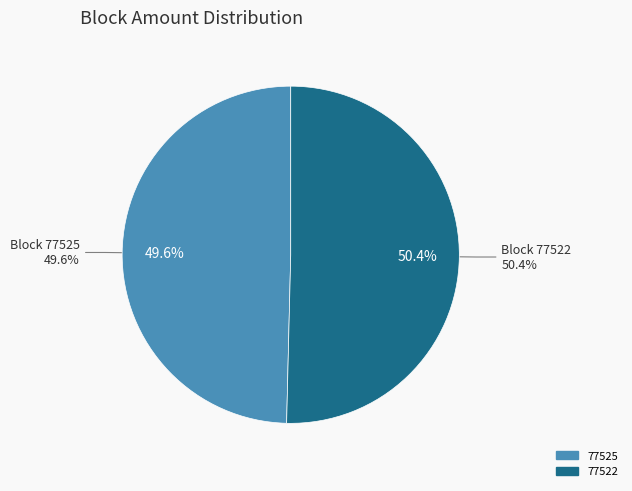

What is the total percentage of 77522 and 77525?

100.0%